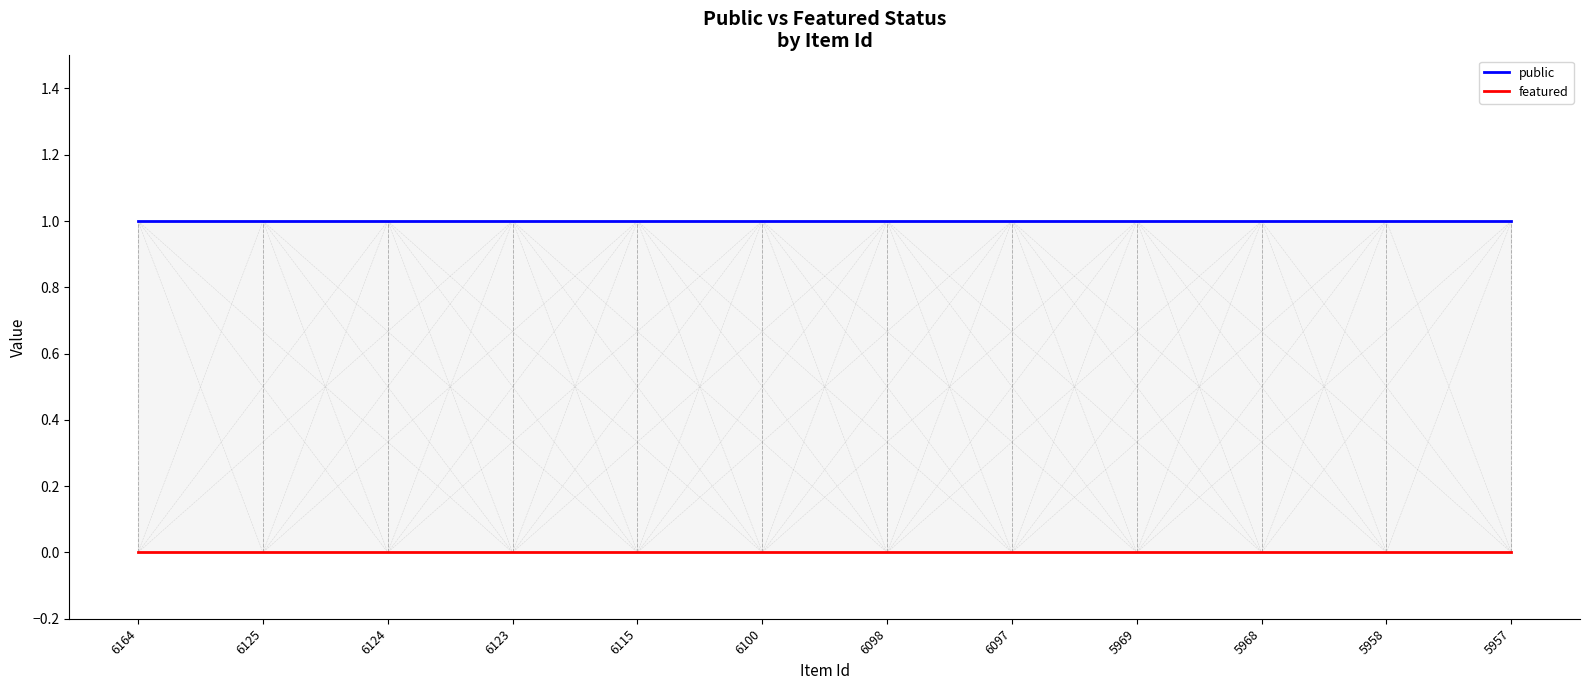

What is the value of the public point at the 2nd from the left?

1